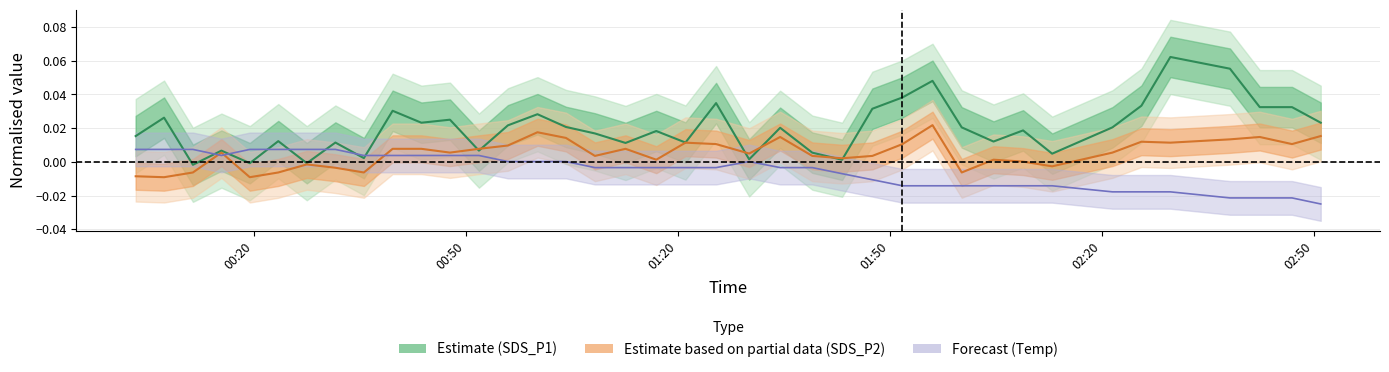

Which category has the highest value in the Temp series?

00:20